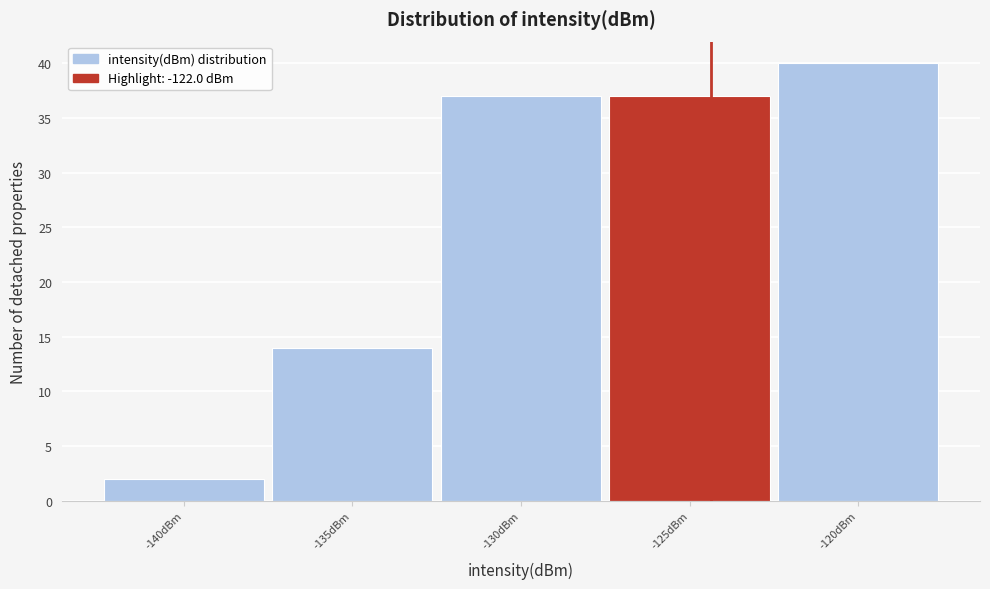

Reading left to right, extract all data points from this chart.

2	14	37	37	40